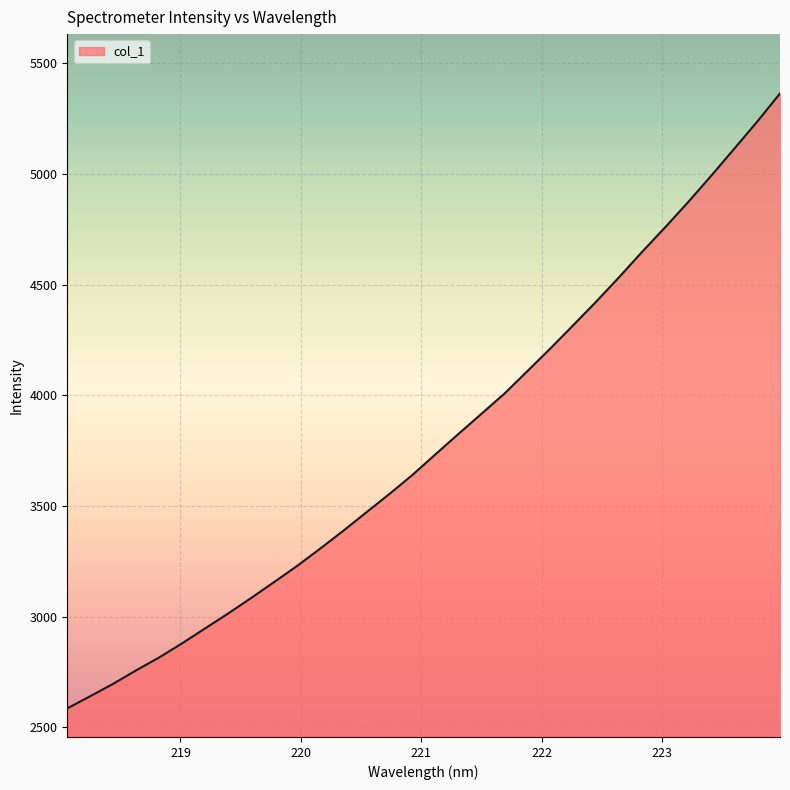

What is the maximum value shown in the chart?

5364.2